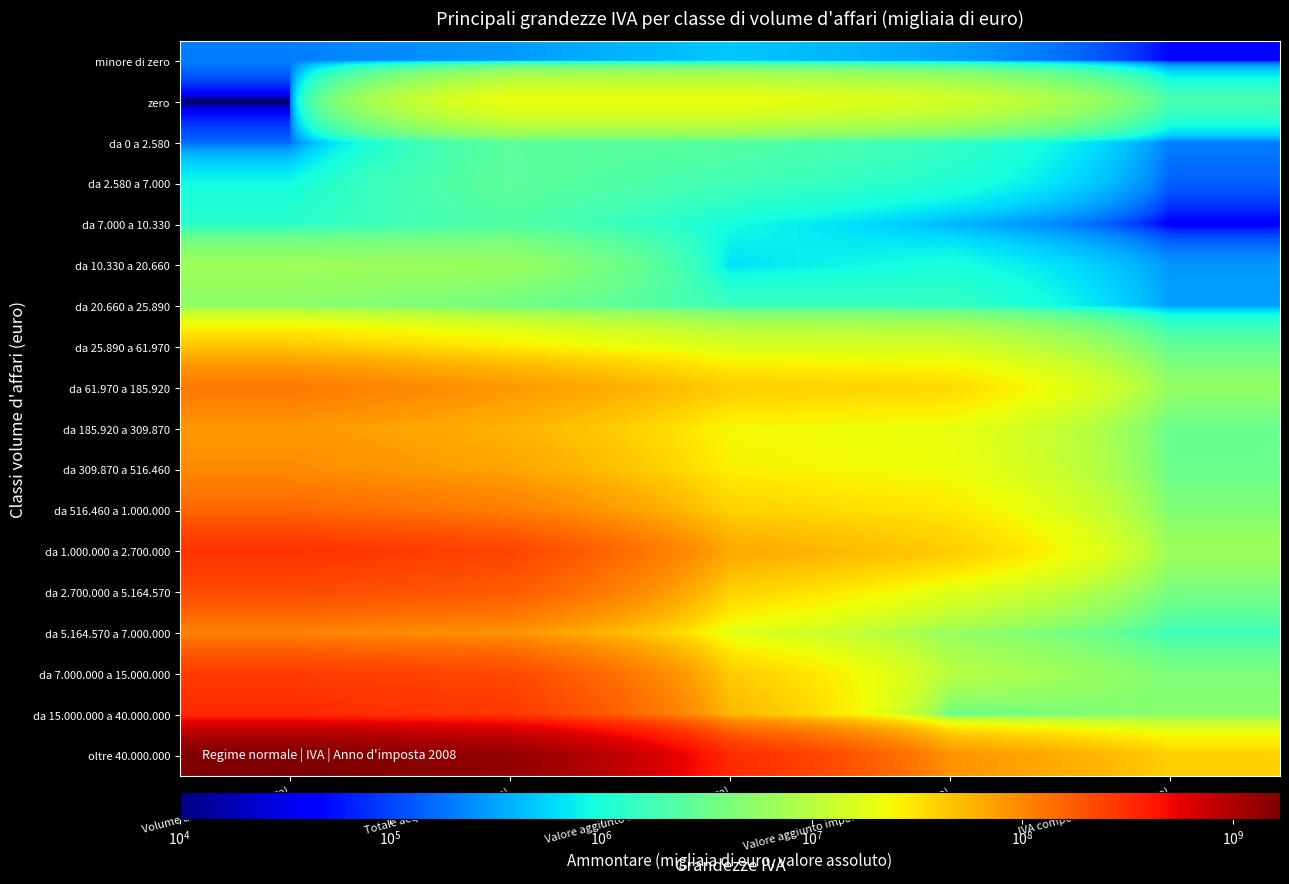

What is the difference between the highest and lowest values at Valore aggiunto fiscale (Ammontare)?

323350660